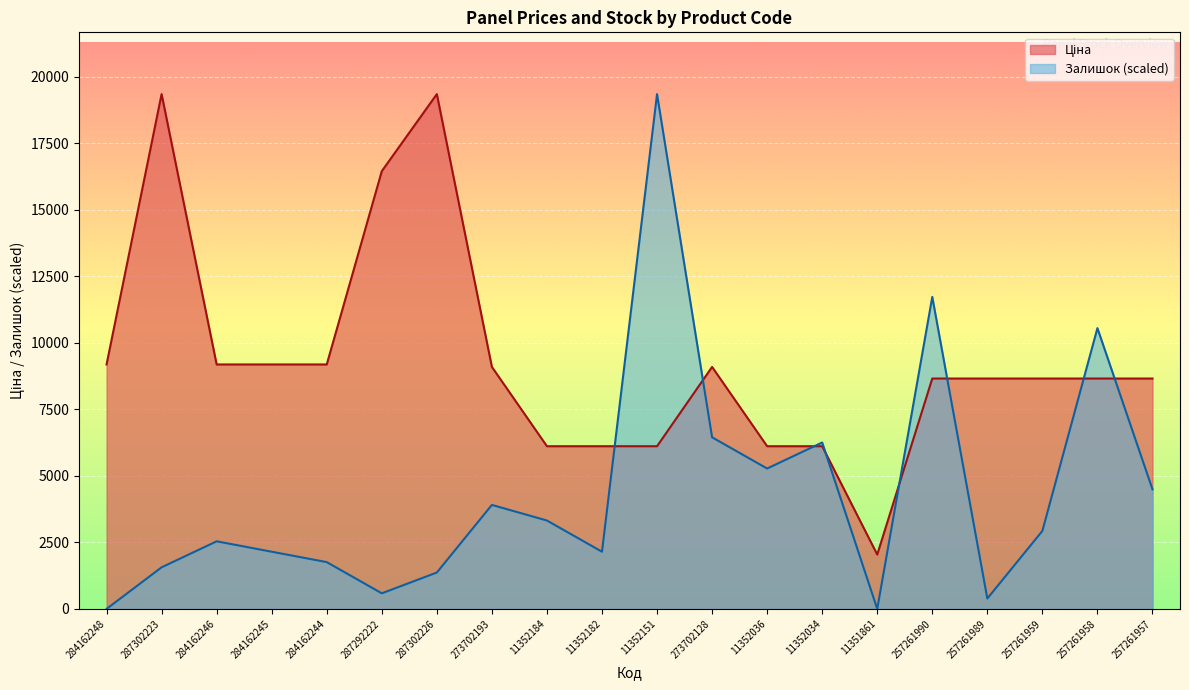

Is it true that Залишок equals 2358.2 at 284162244?

False